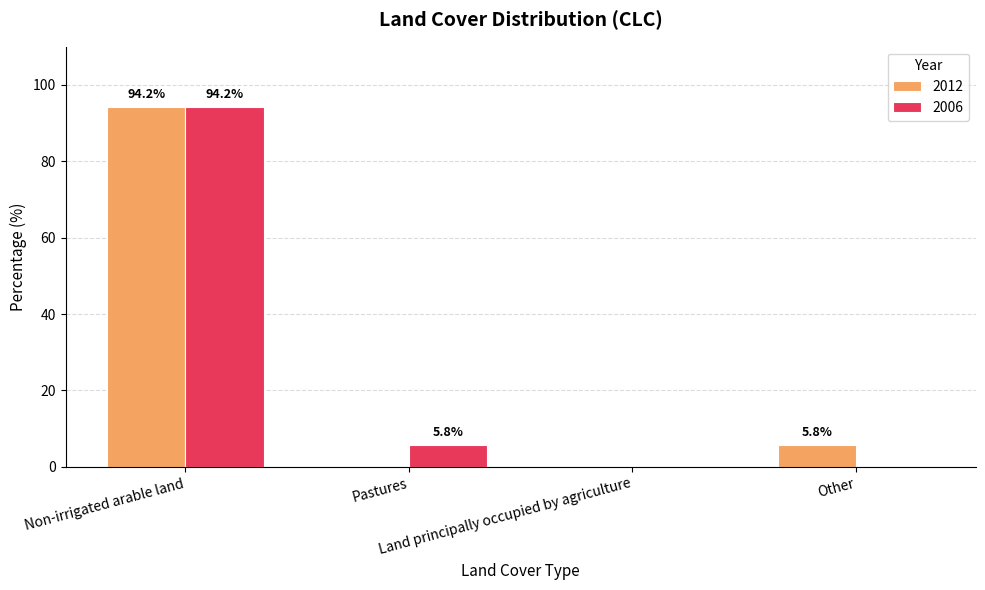

Is the value of 2006 at Other greater than the value of 2012 at Other?

No